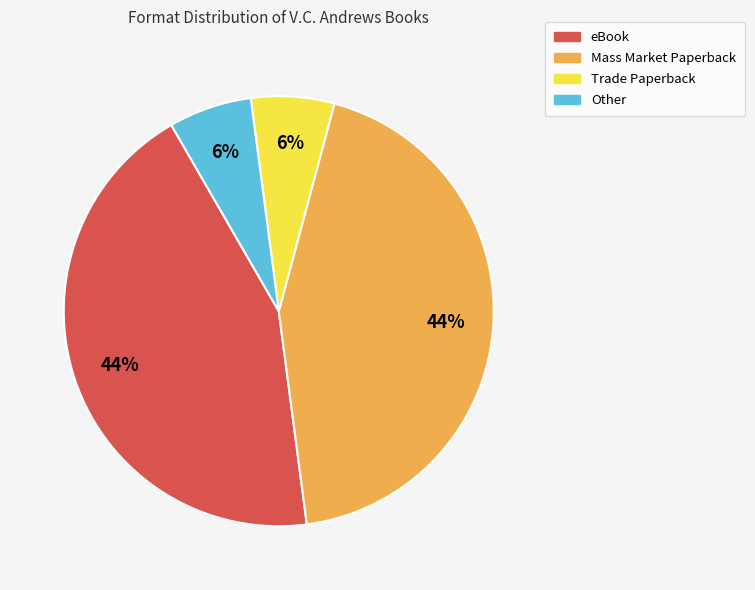

How many slices are in this pie chart?

4